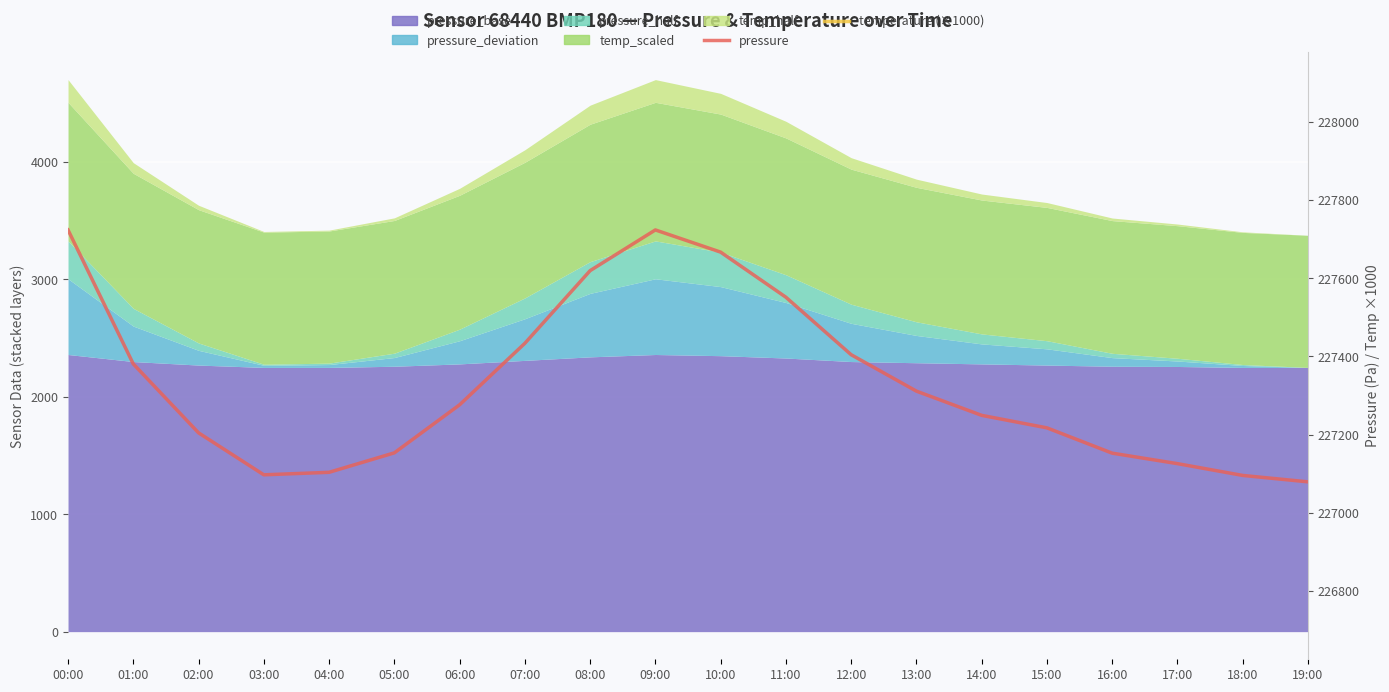

List the series in order of their peak value, lowest first.

temperature (×1000), pressure